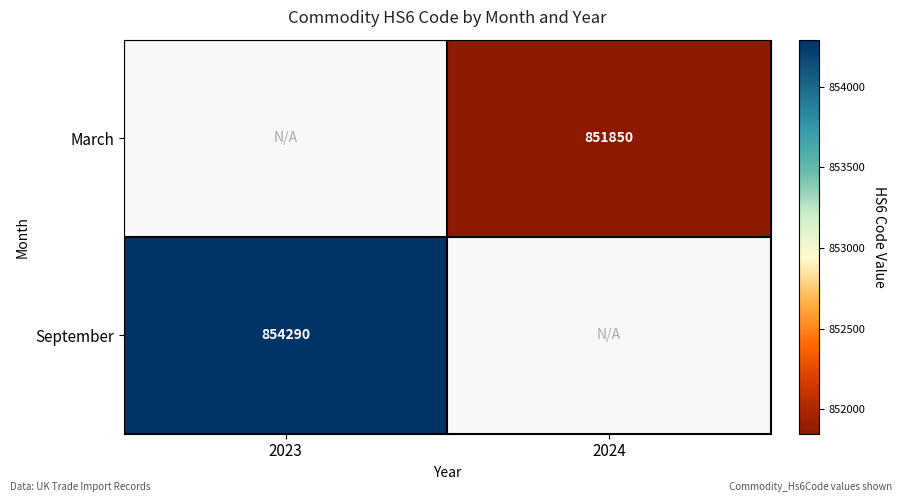

What is the minimum value shown in the chart?

851850.0